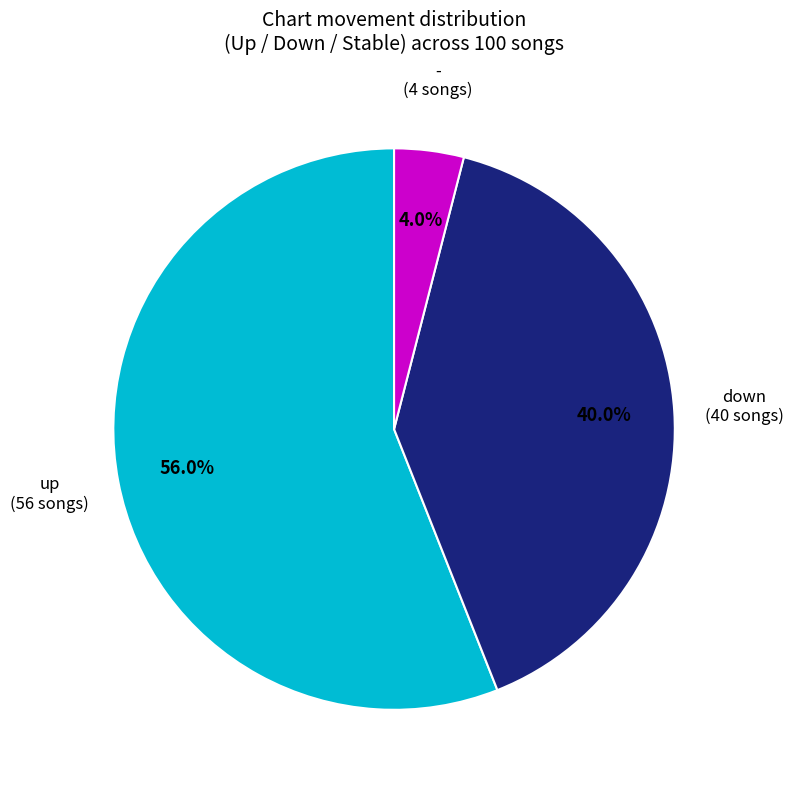

Is the sum of - and down greater than half?

No